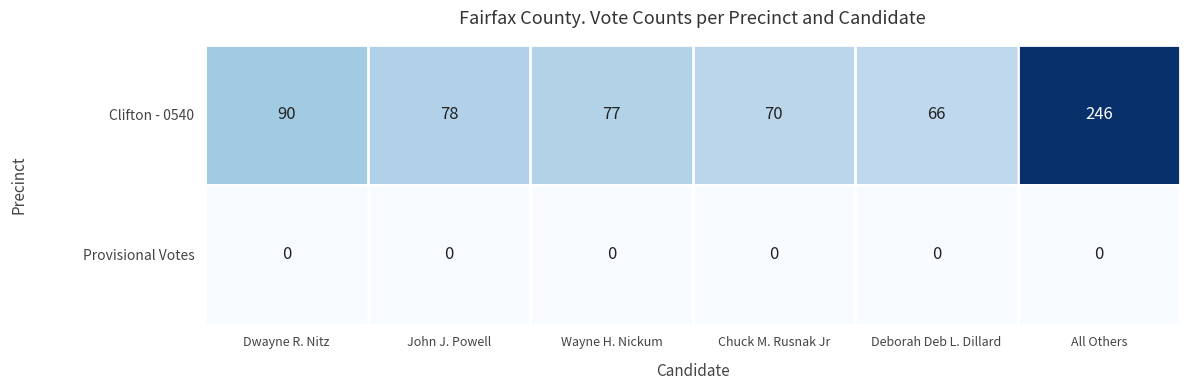

What is the spread (max minus min) of values at Deborah Deb L. Dillard?

66